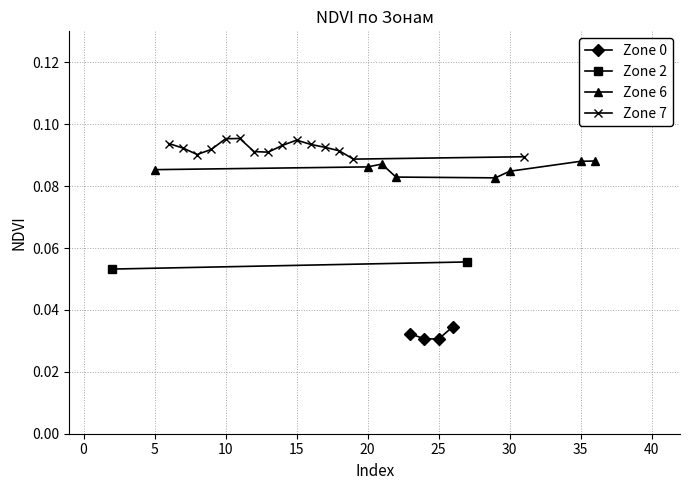

In Zone 0, how many points are lower than both neighbors (excluding endpoints)?

1